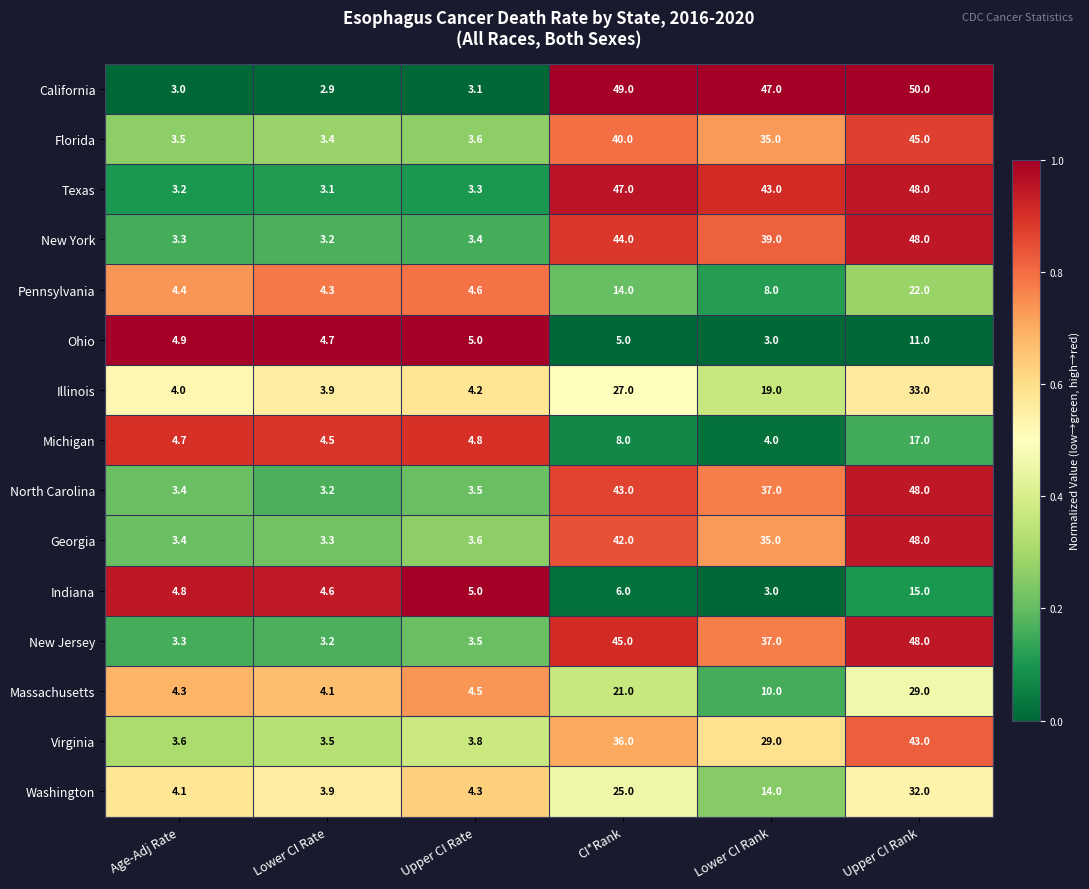

The value of Massachusetts at Age-Adj Rate is 2.4. True or false?

False